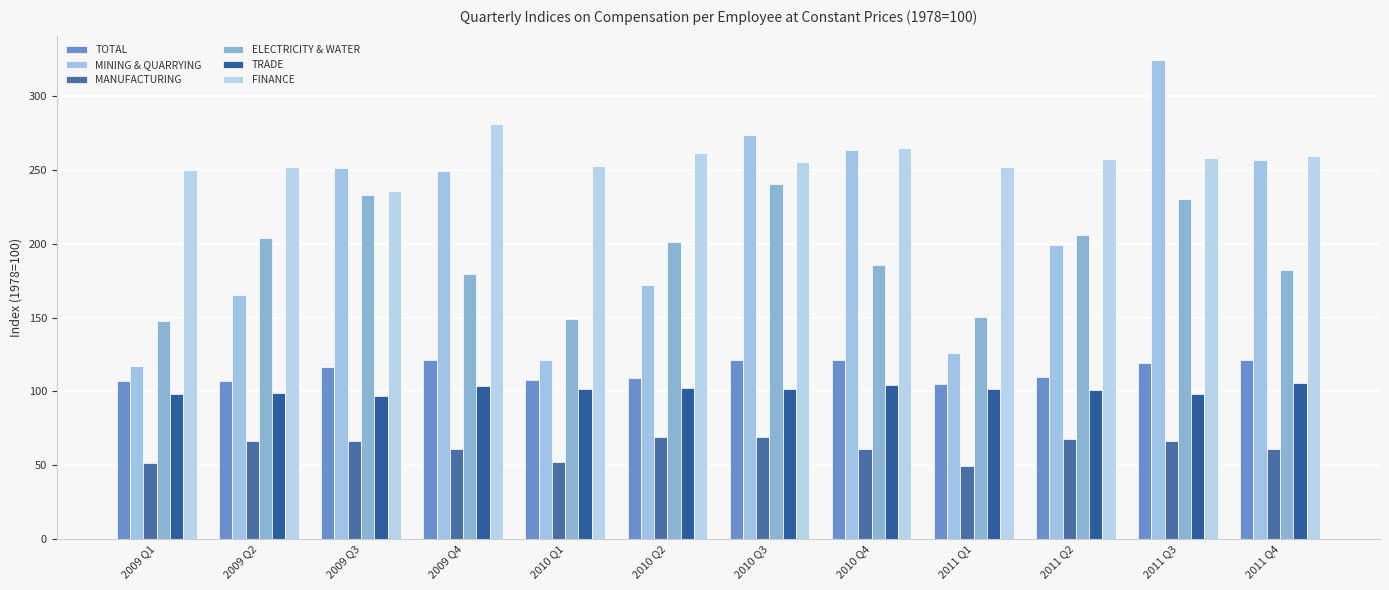

What position from the right is 2009 Q1?

12